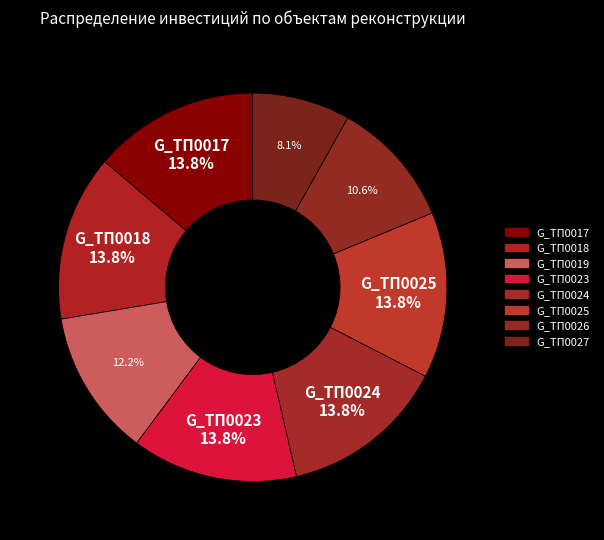

Is G_ТП0025 the majority of the pie?

No